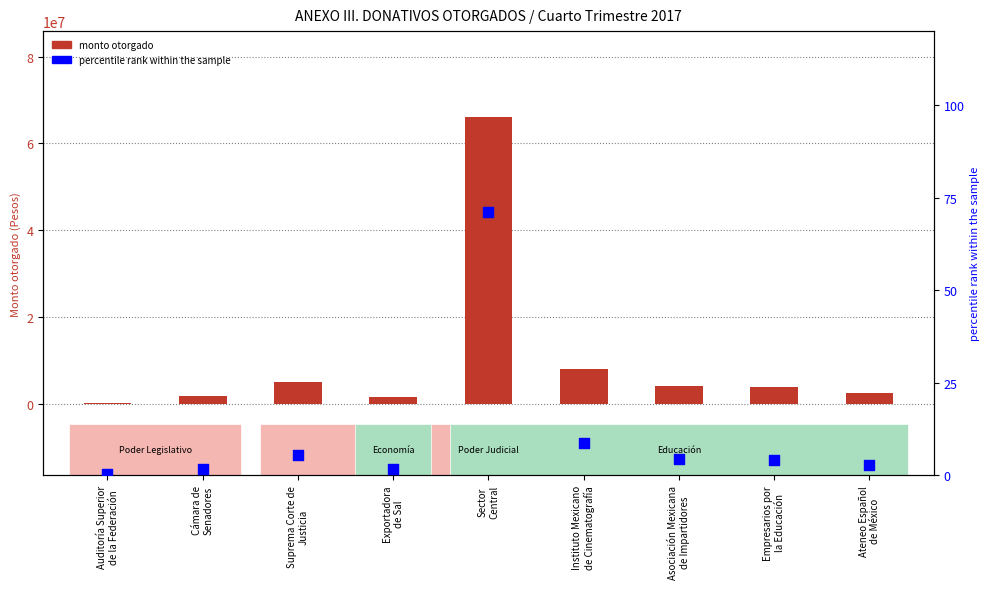

Is the value of monto otorgado at Asociación Mexicana
de Impartidores greater than the value of percentile rank within sample at Instituto Mexicano
de Cinematografía?

Yes